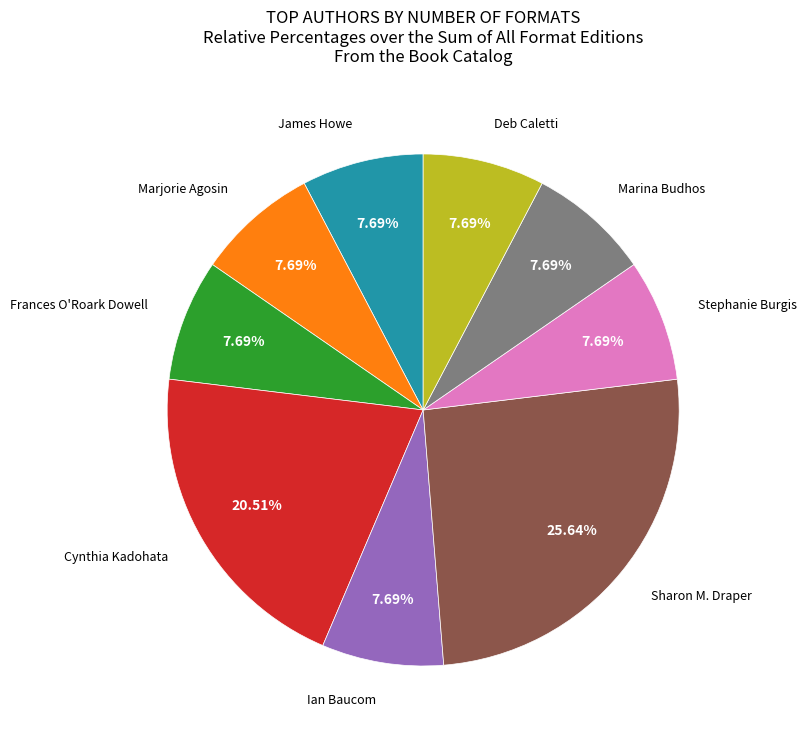

Approximately how many times larger is the value at Marjorie Agosin compared to Cynthia Kadohata?

0.4